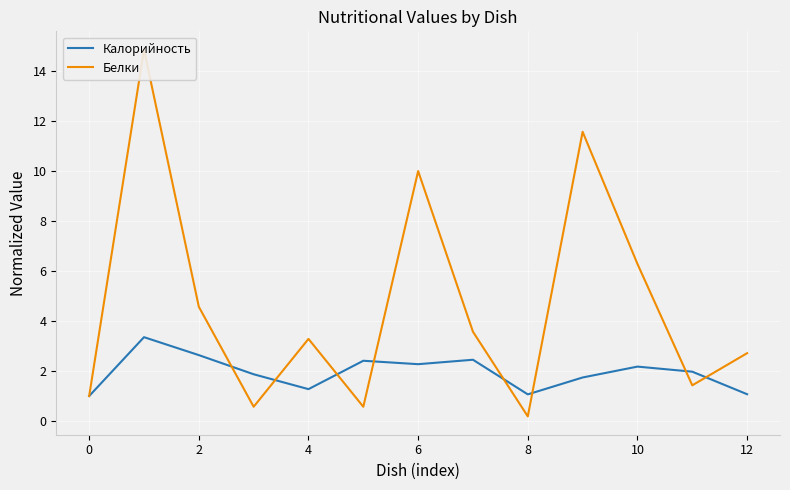

The Калорийность series shows 2.3 at 6. True or false?

True